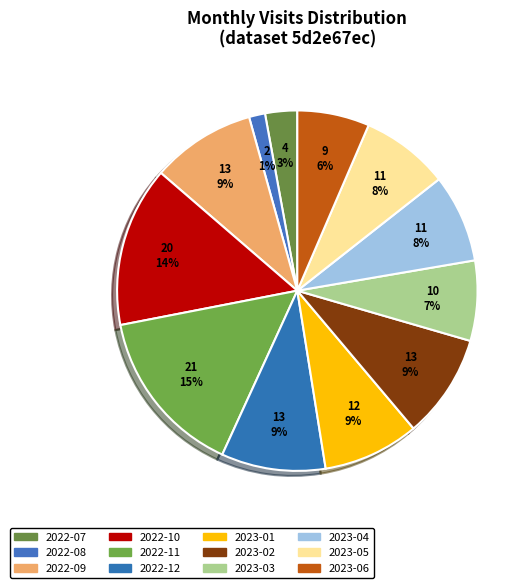

What is the ratio of the value at 2022-08 to the value at 2023-06?

0.2